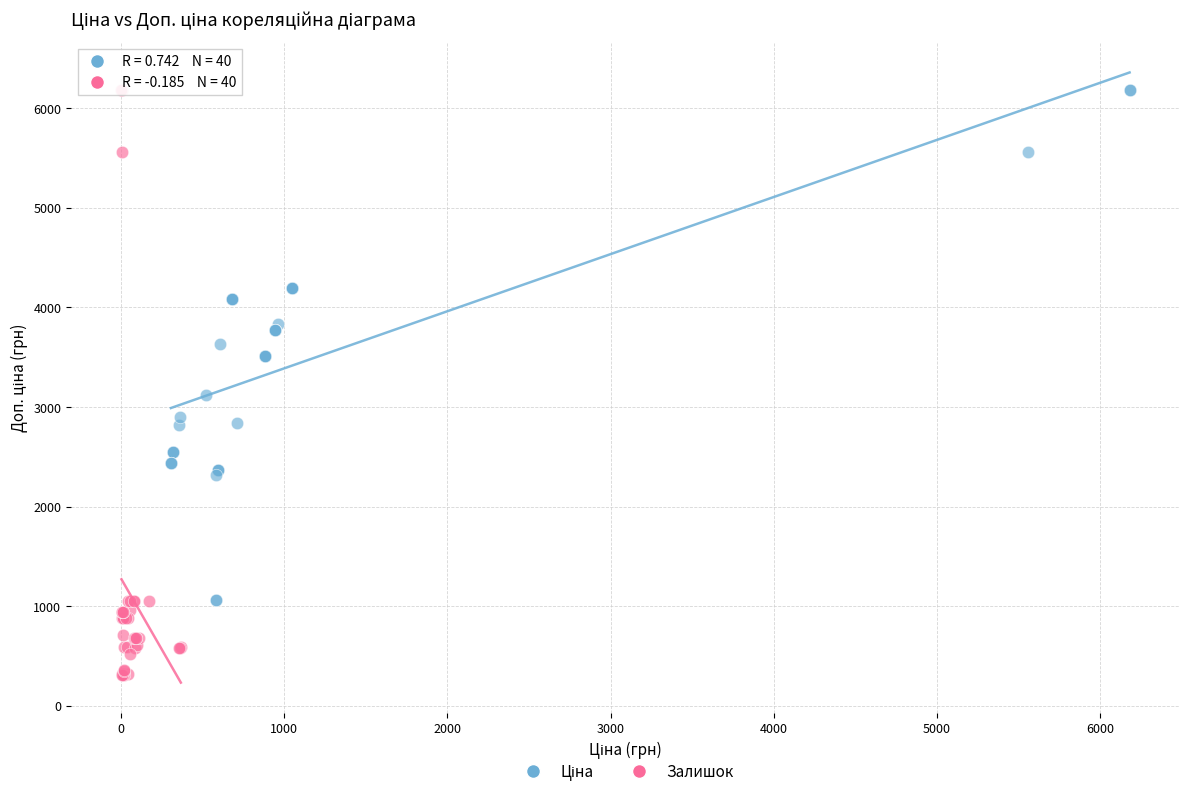

Which series contains the lowest Y value?

Залишок